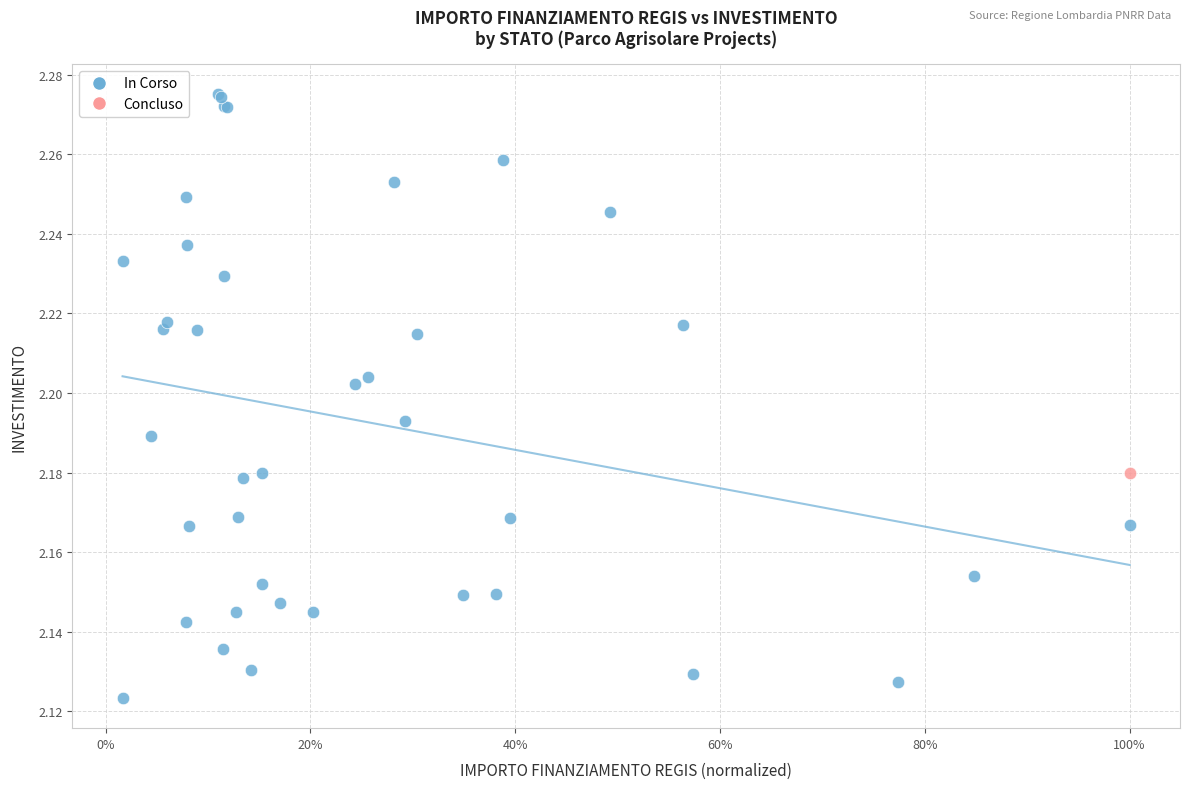

What are all the series names shown in the legend?

In Corso, Concluso